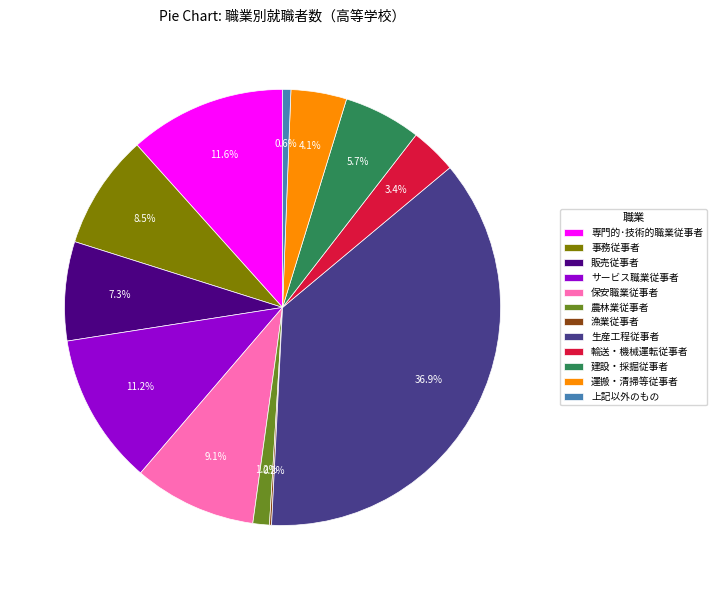

Which category has the biggest portion of the pie?

生産工程従事者